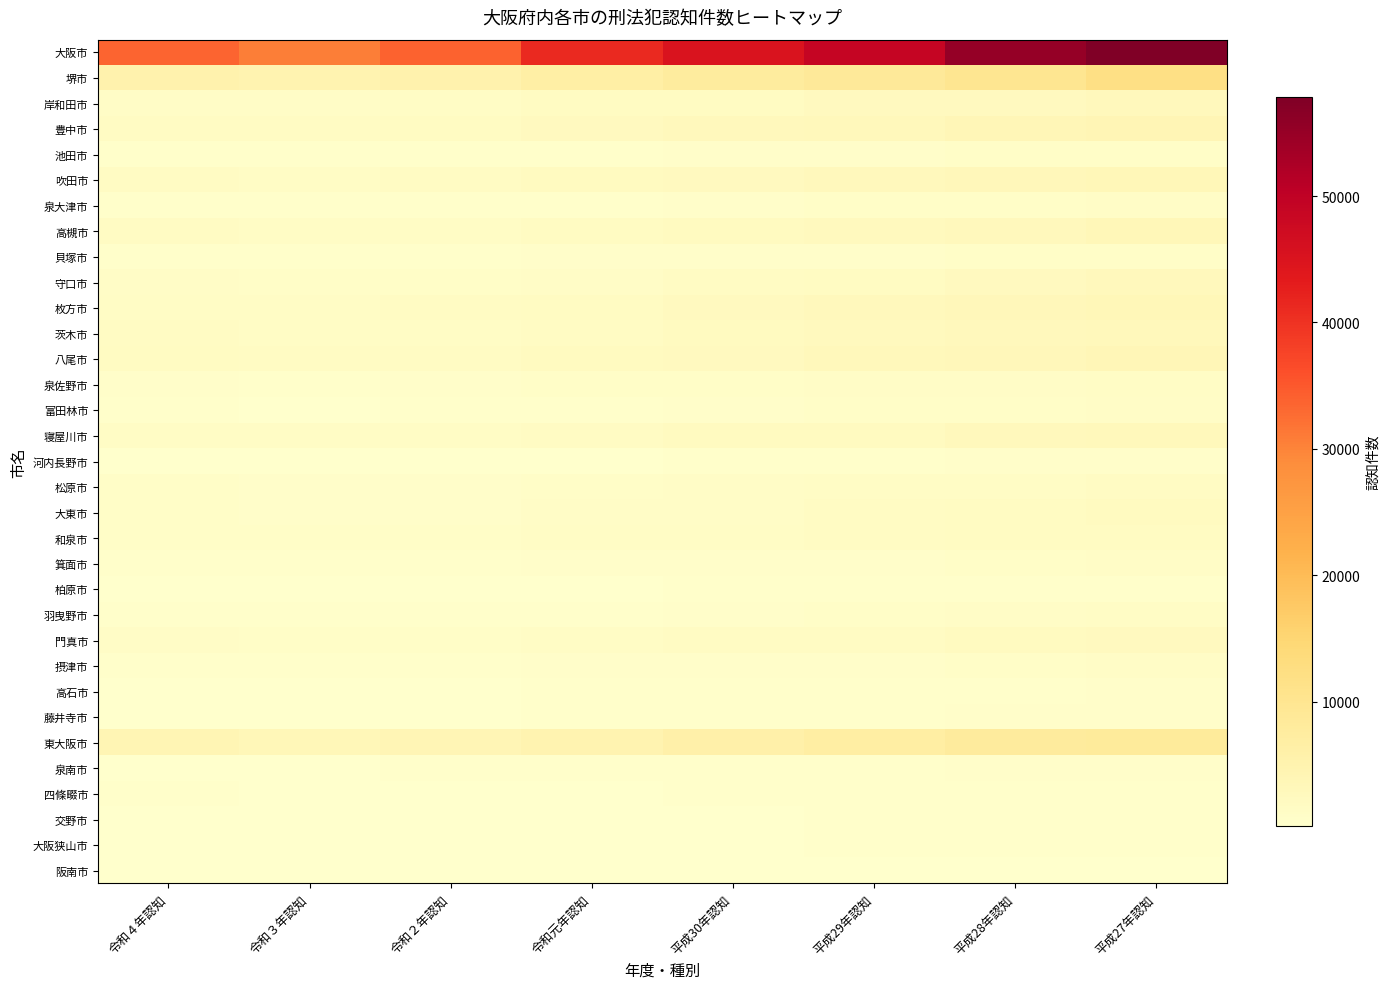

Which series has the largest range (max minus min)?

大阪市